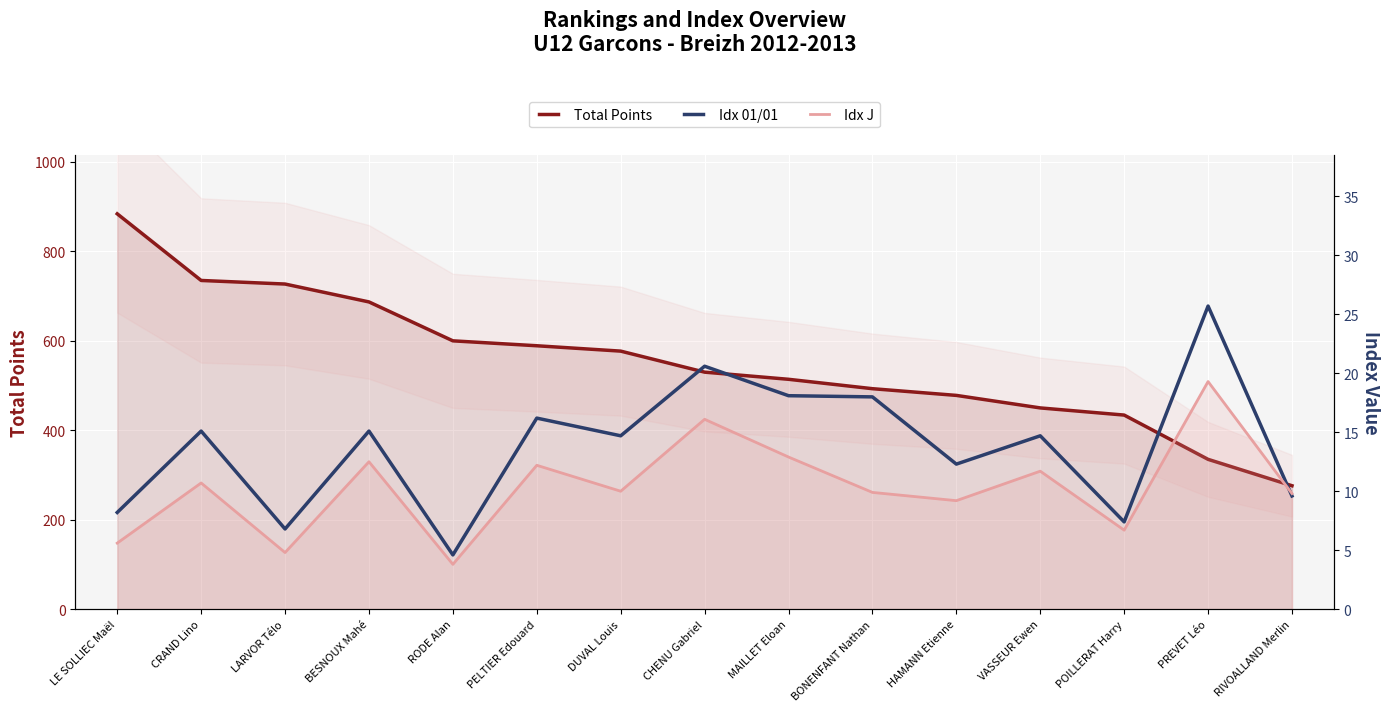

Between DUVAL Louis and PREVET Léo, which series saw the biggest shift?

Total Points